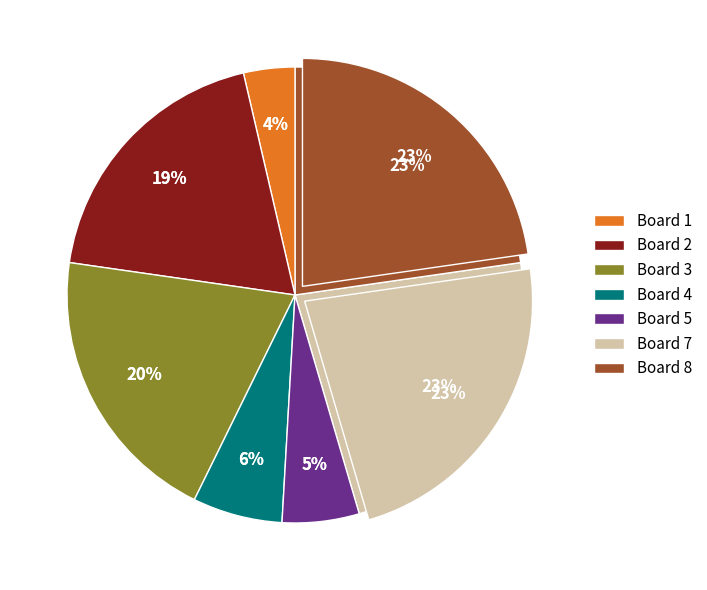

Approximately how many times larger is the value at Board 4 compared to Board 1?

1.8